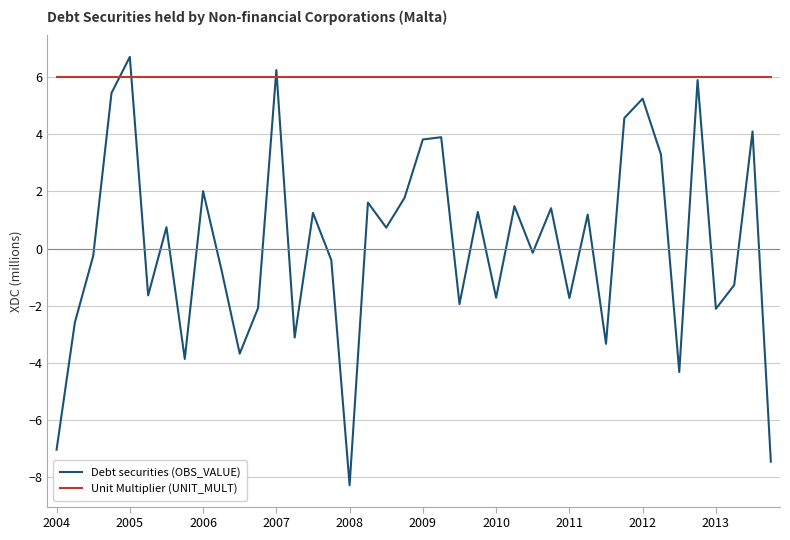

Which series has the largest total across all categories?

Unit Multiplier (UNIT_MULT)